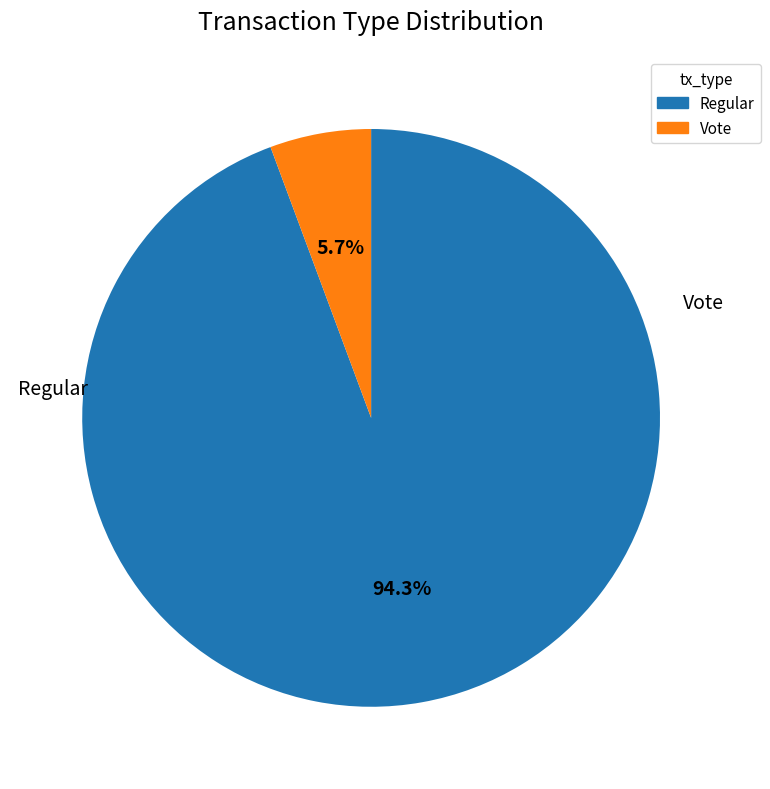

What percentage is NOT represented by Regular?

5.7%